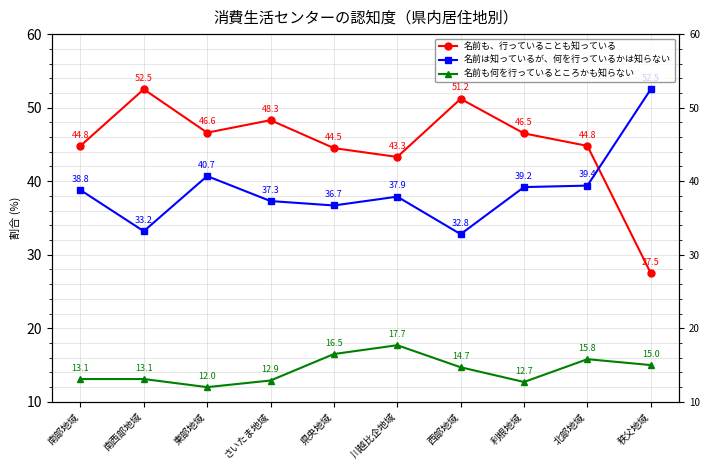

What is the minimum value shown in the chart?

12.0